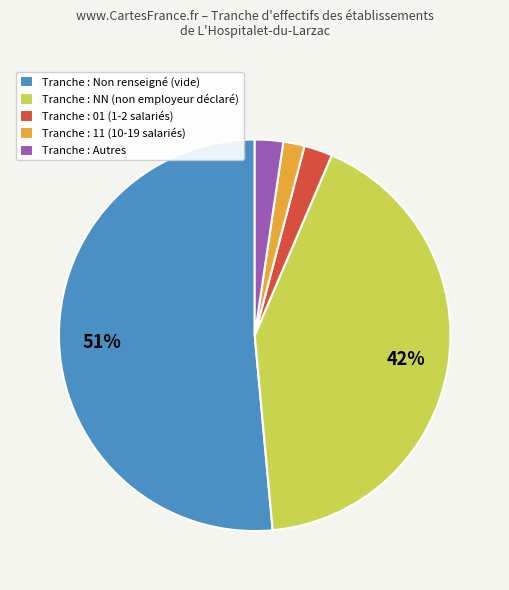

Count the number of slices in the pie.

5